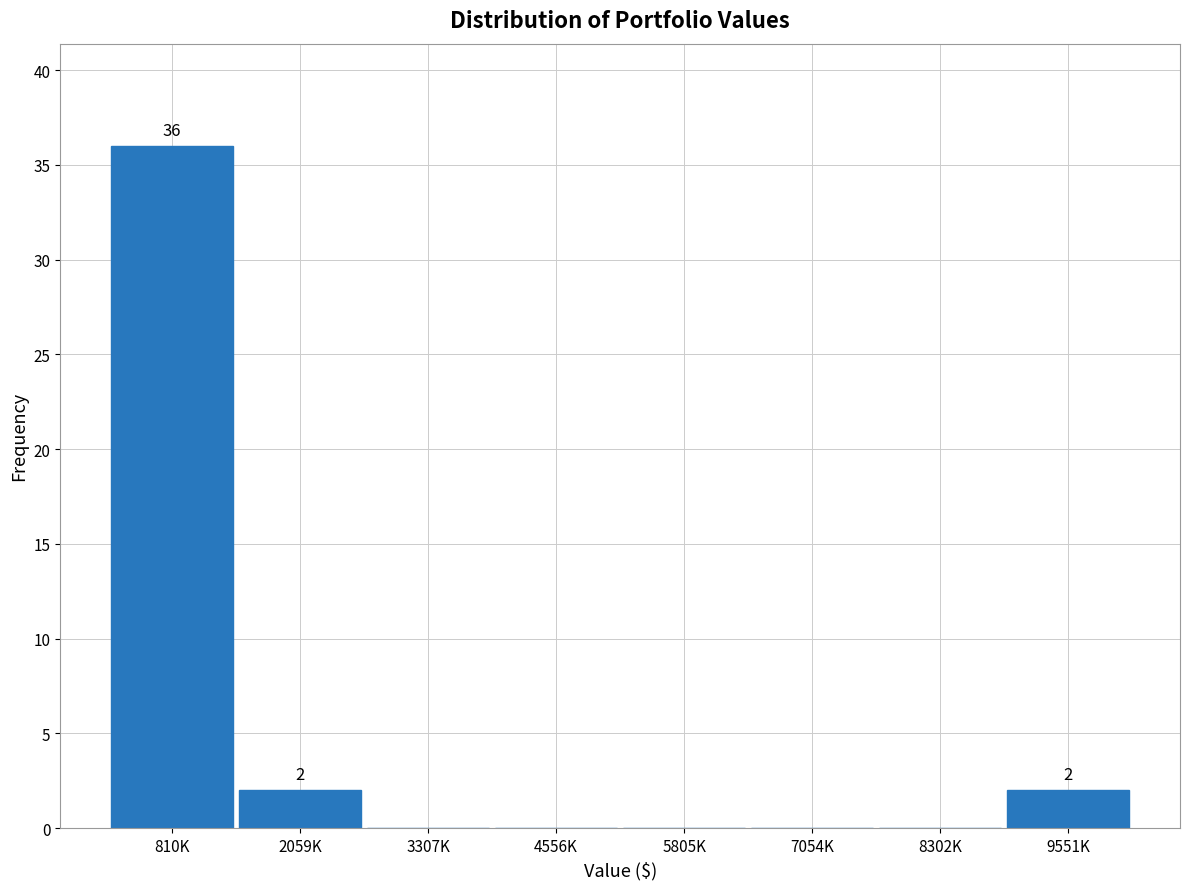

Reading left to right, list all the values displayed in this chart.

810K=36	2059K=2	3307K=0	4556K=0	5805K=0	7054K=0	8302K=0	9551K=2